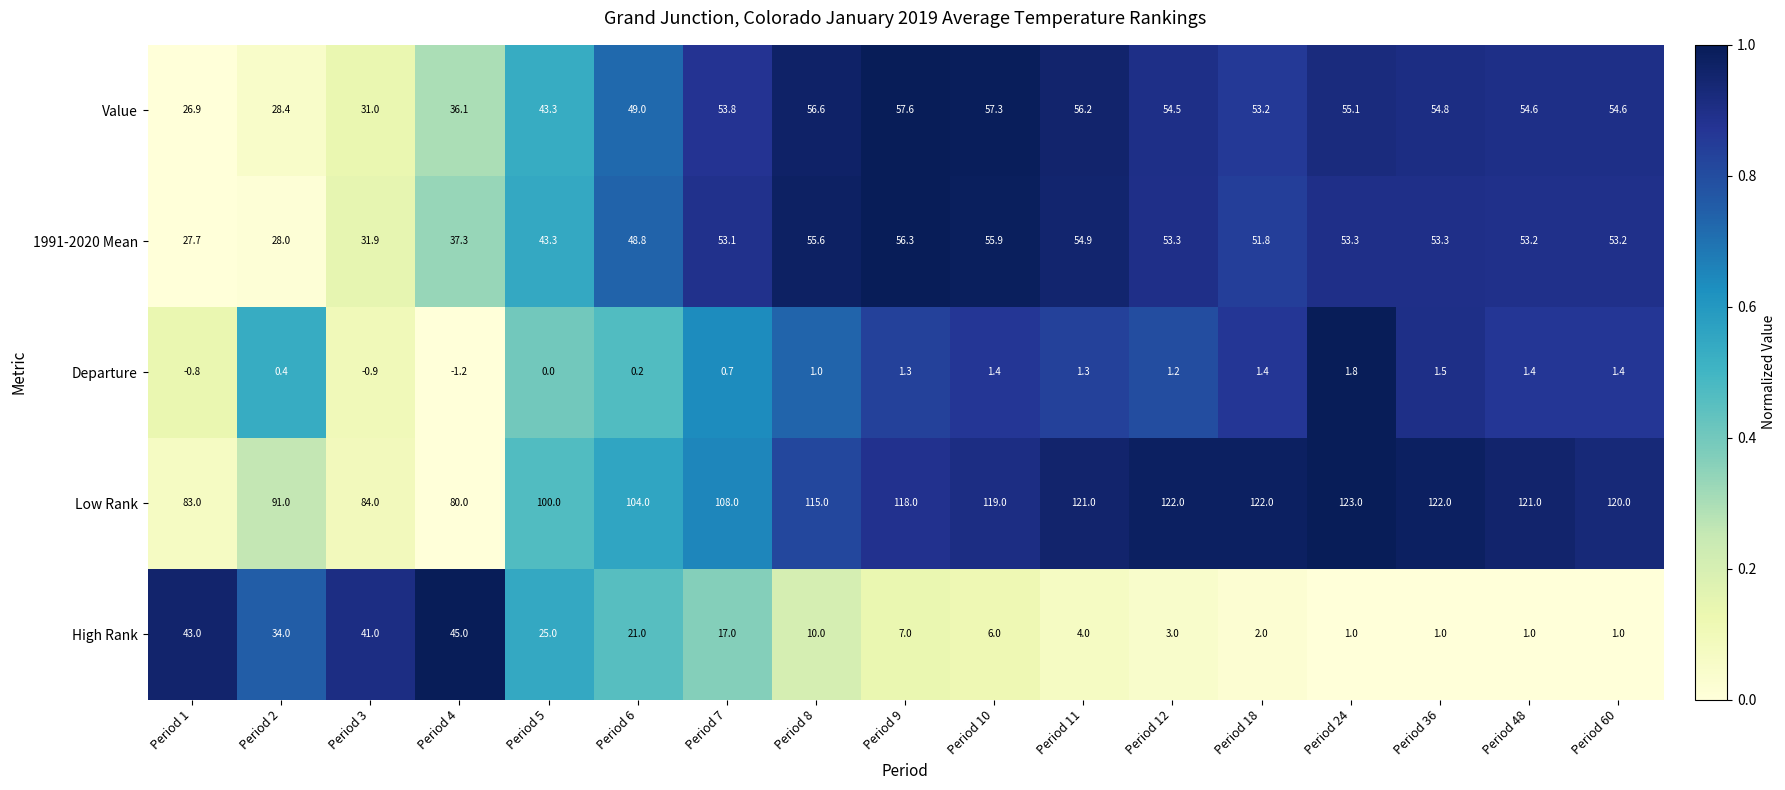

The High Rank series shows 7.0 at Period 9. True or false?

True